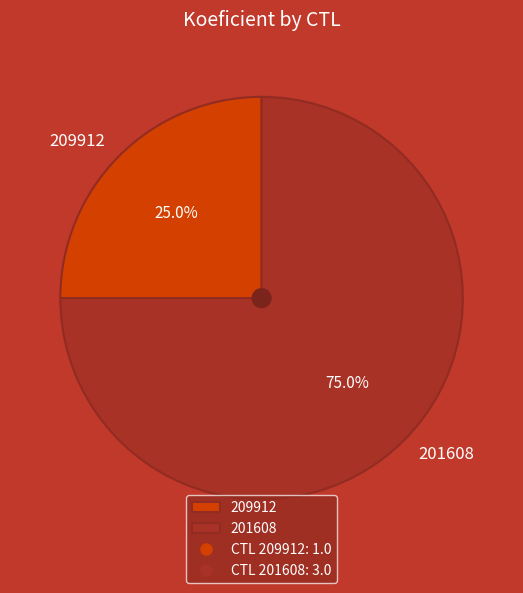

True or false: 201608 accounts for 75% of the total.

True